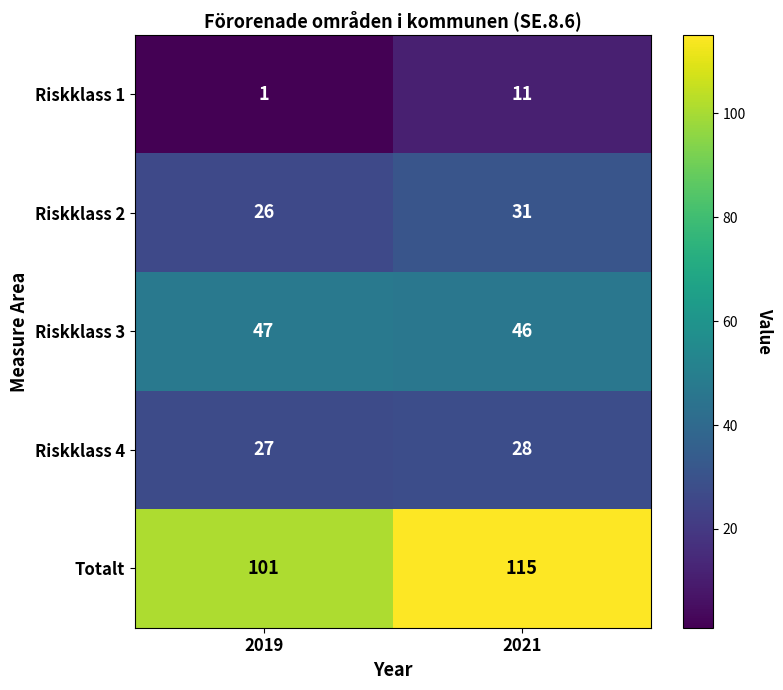

Which label corresponds to the smallest value in the chart?

2019